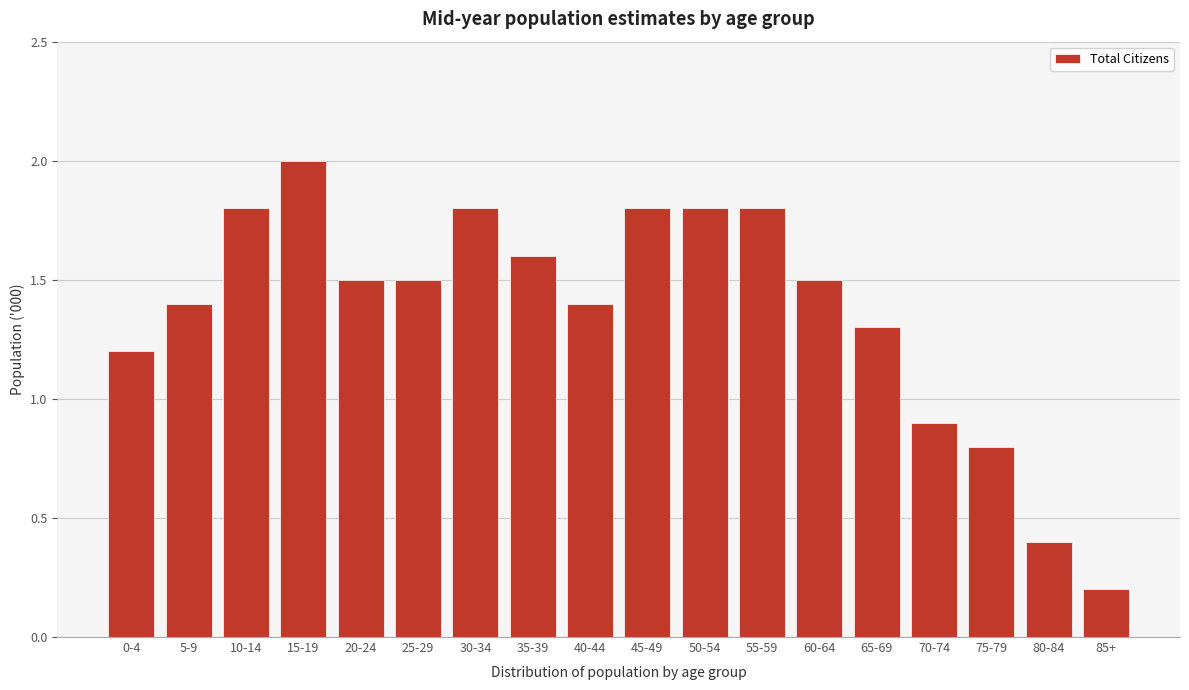

Reading left to right, transcribe all the data shown in this chart.

0-4=1.2	5-9=1.4	10-14=1.8	15-19=2.0	20-24=1.5	25-29=1.5	30-34=1.8	35-39=1.6	40-44=1.4	45-49=1.8	50-54=1.8	55-59=1.8	60-64=1.5	65-69=1.3	70-74=0.9	75-79=0.8	80-84=0.4	85+=0.2